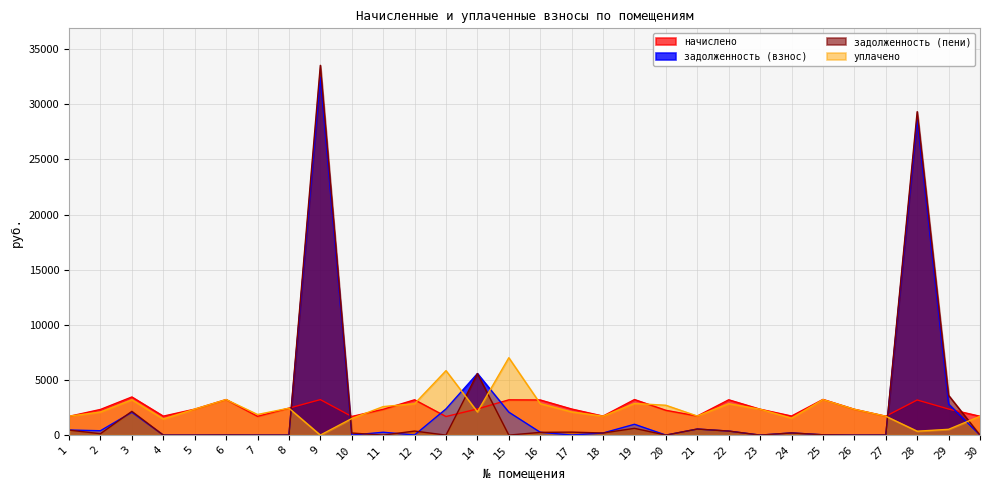

At which category does уплачено reach its first local peak?

3